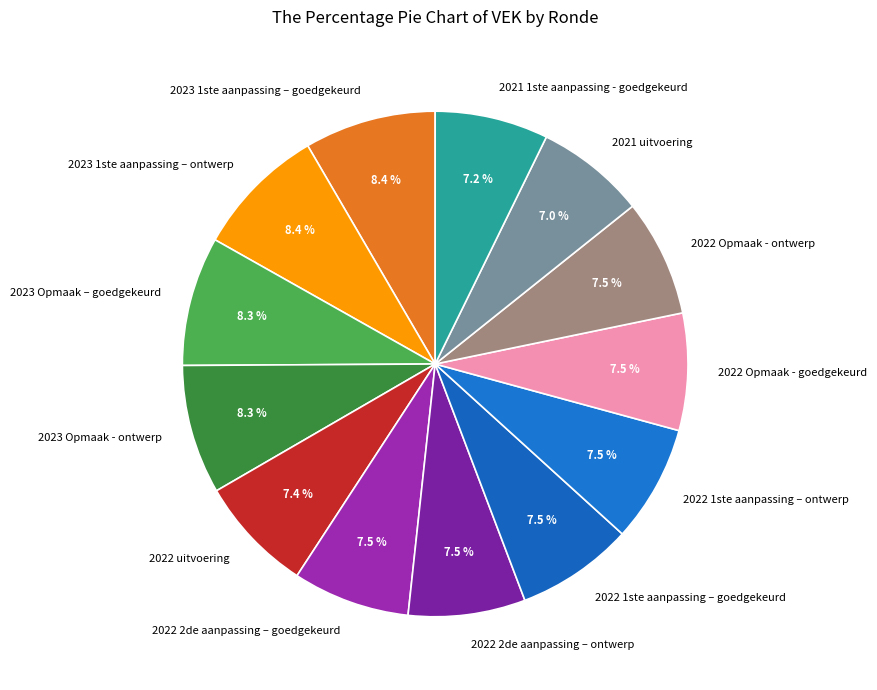

Count the number of slices in the pie.

13